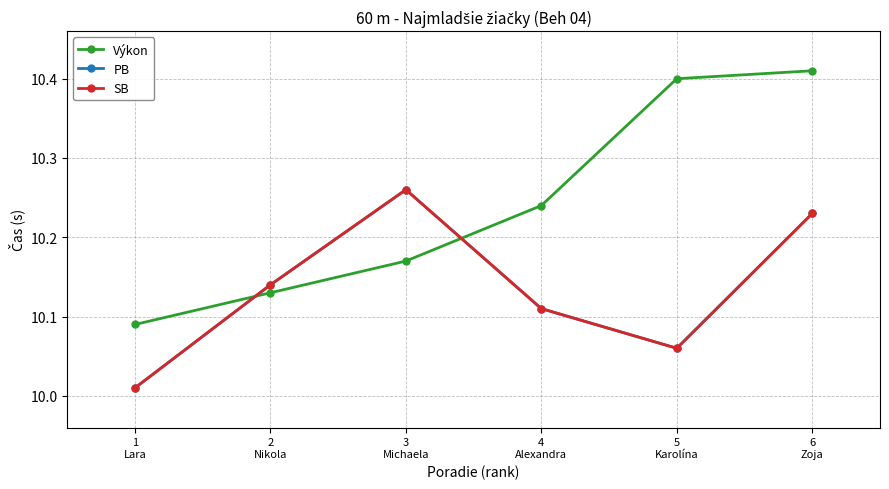

What is the average value of the SB series?

10.1